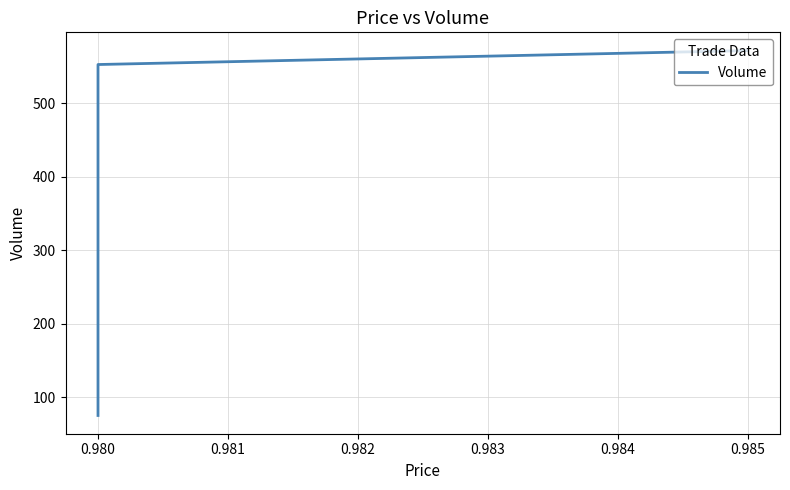

Is it true that the value at 0.980 is 553?

True